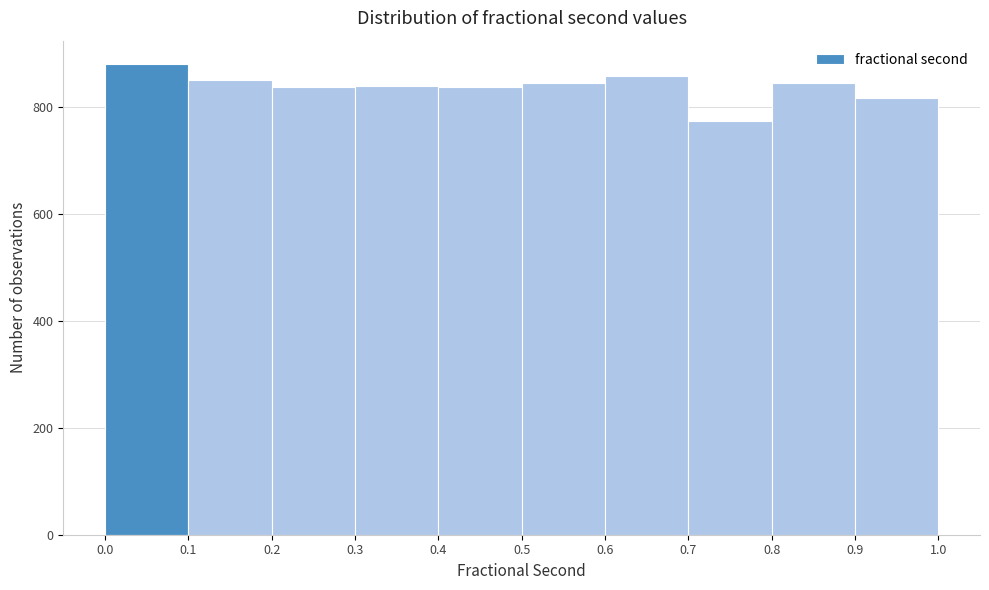

Reading left to right, transcribe this chart: for each bar, give the range it covers on the x-axis and its height. The values are not printed on the chart, so give them approximately, as read against the axis.

0.0 to 0.1: 880
0.1 to 0.2: 860
0.2 to 0.3: 840
0.3 to 0.4: 840
0.4 to 0.5: 840
0.5 to 0.6: 840
0.6 to 0.7: 860
0.7 to 0.8: 780
0.8 to 0.9: 840
0.9 to 1.0: 820